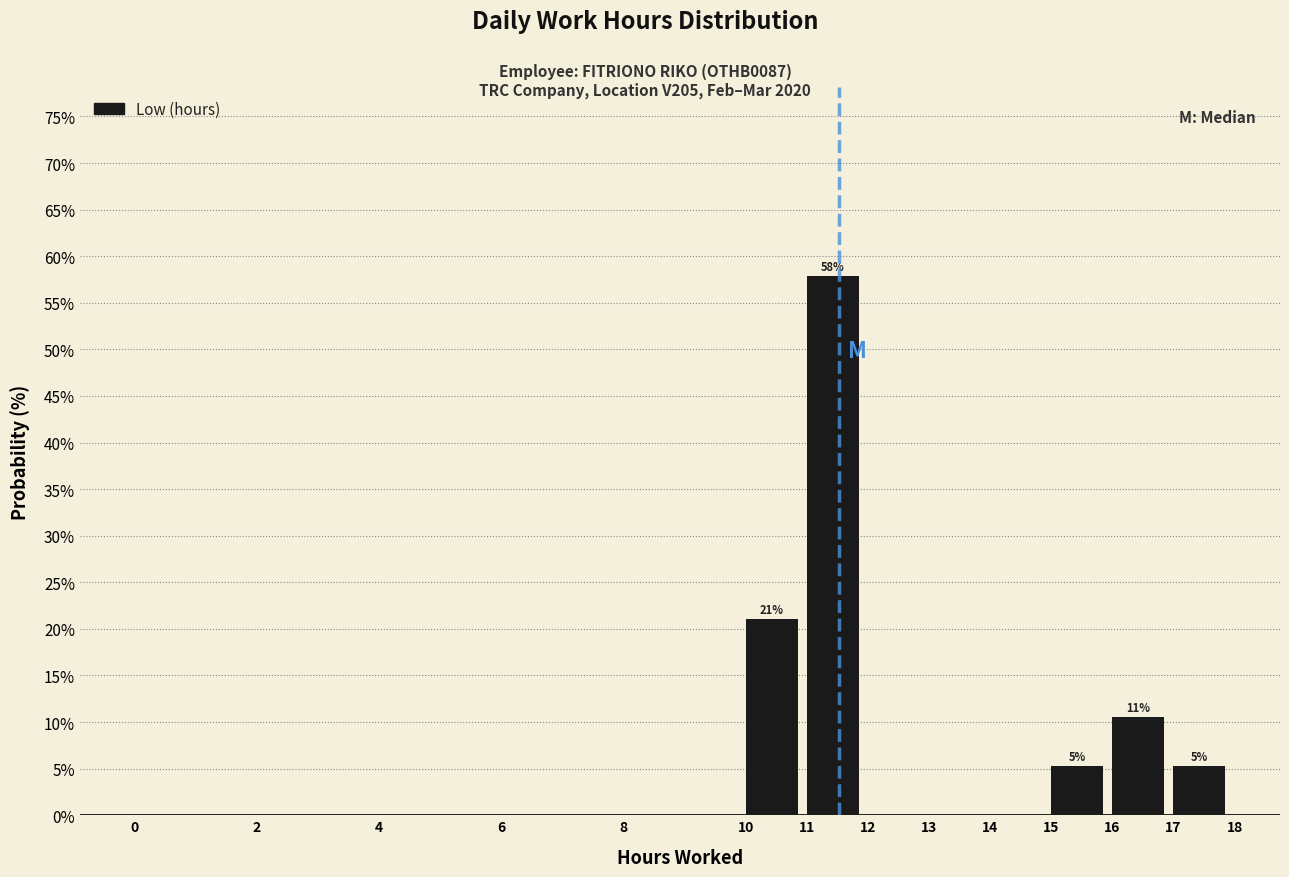

Over which range of the x-axis is the bar tallest?

11 to 12